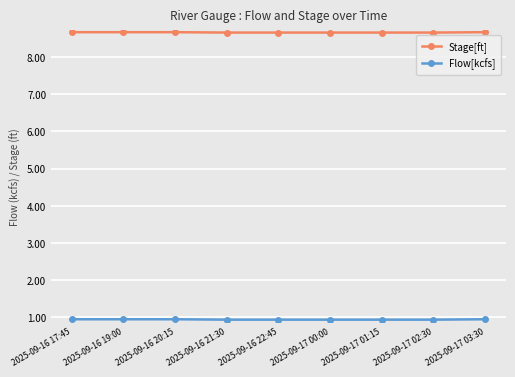

Does the chart display data point markers on the line(s)?

Yes